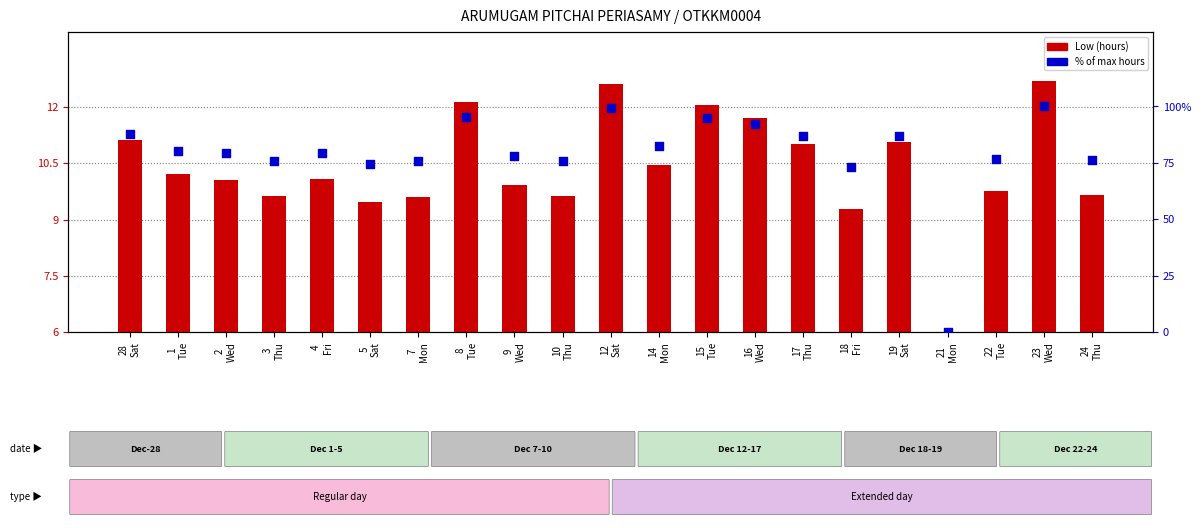

Which series contains the highest Y value?

% of max hours